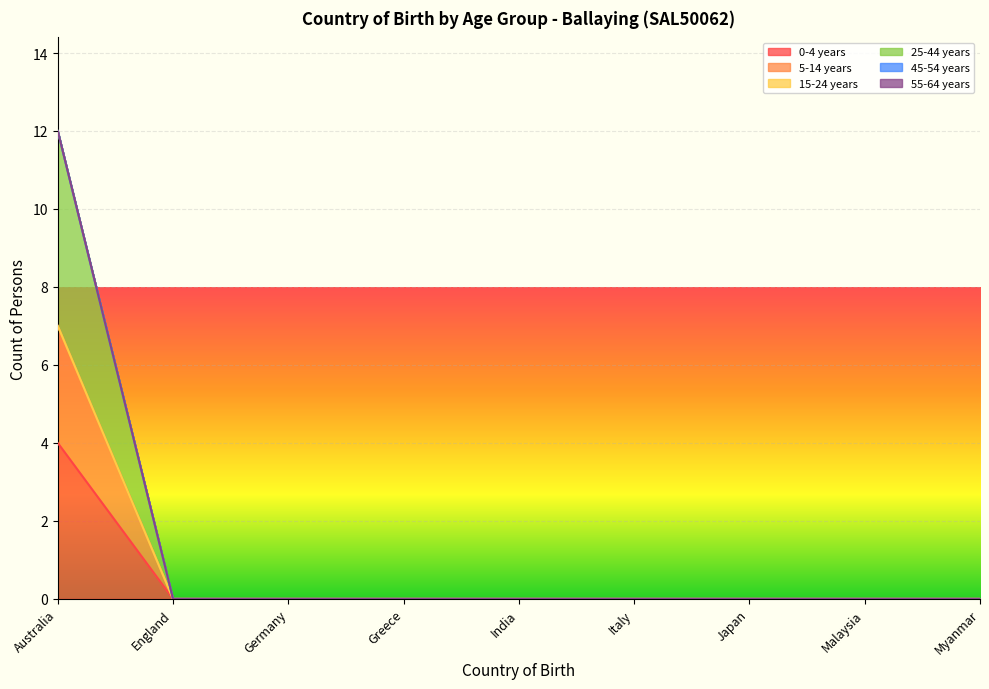

How many 25-44 years values are between 0 and 1?

8